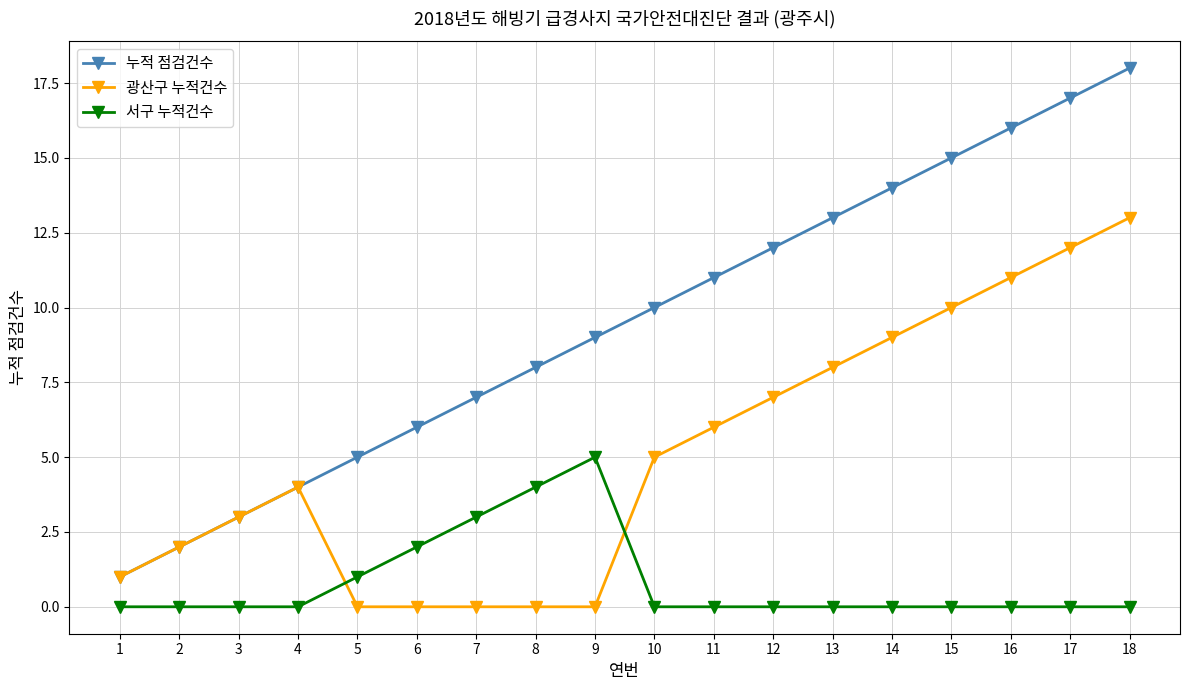

List the labels in order of 누적 점검건수 value, largest first.

18, 17, 16, 15, 14, 13, 12, 11, 10, 9, 8, 7, 6, 5, 4, 3, 2, 1